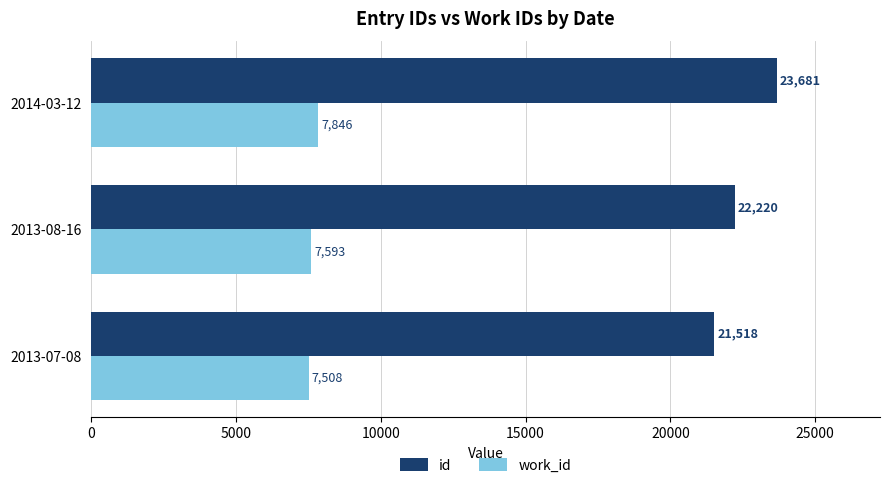

At which category is the sum across all series the highest?

2014-03-12